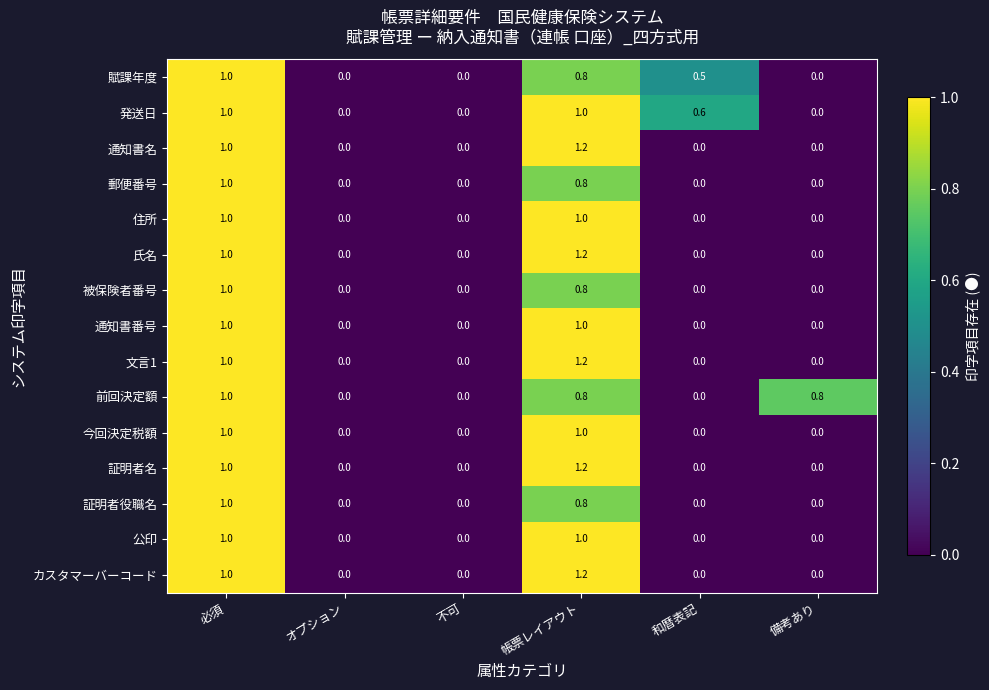

What is the difference between the maximum and minimum values in the 文言1 series?

1.2